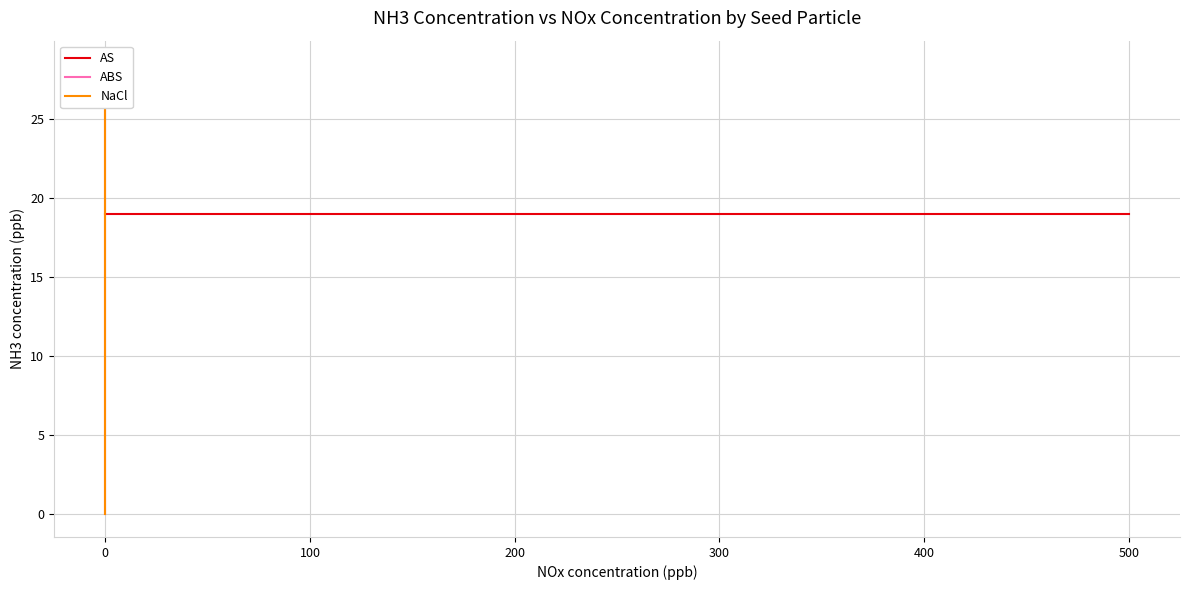

What is the spread (max minus min) of values at 300?

19.0